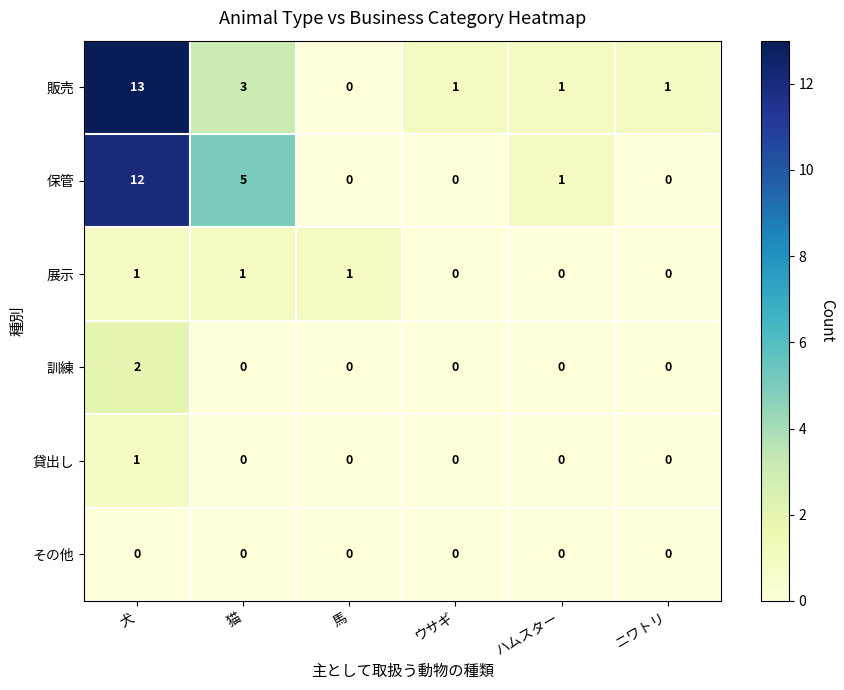

How many values in 貸出し are above zero?

1